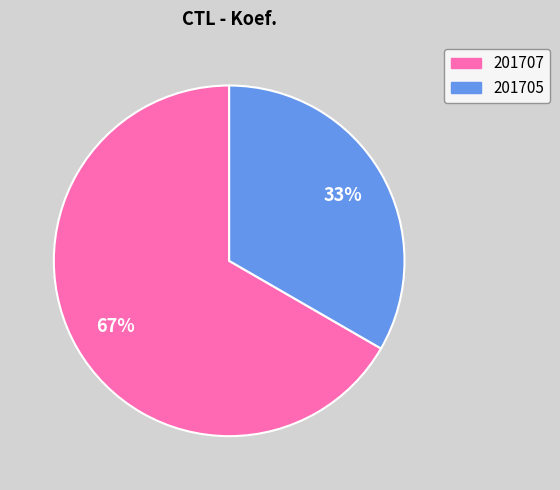

To the nearest percent, what portion does 201707 represent?

67%